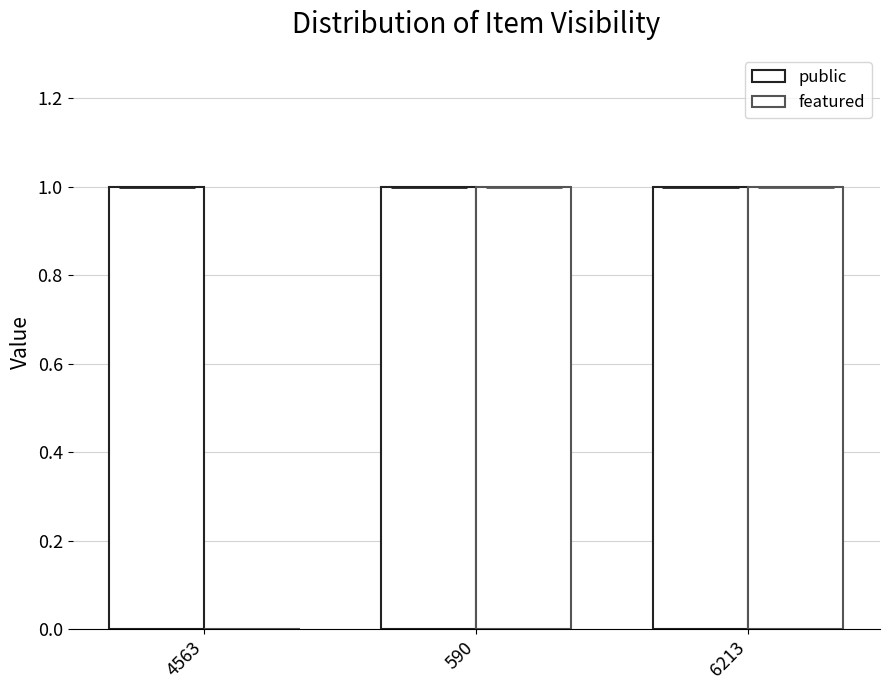

What is the value of the public bar at the 1st from the left?

1